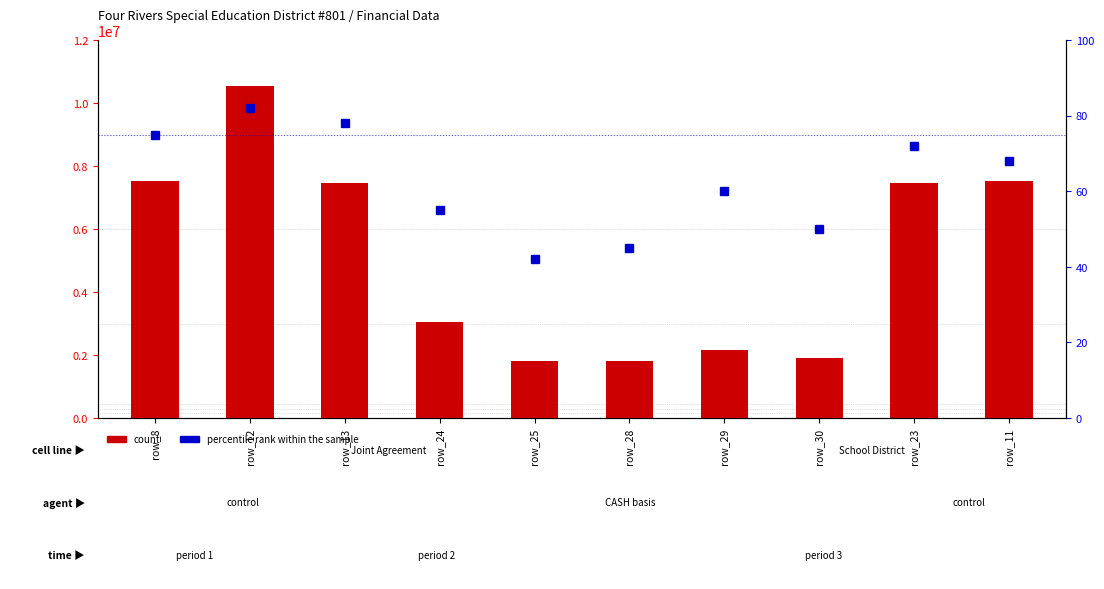

How many data points does each series have?

10